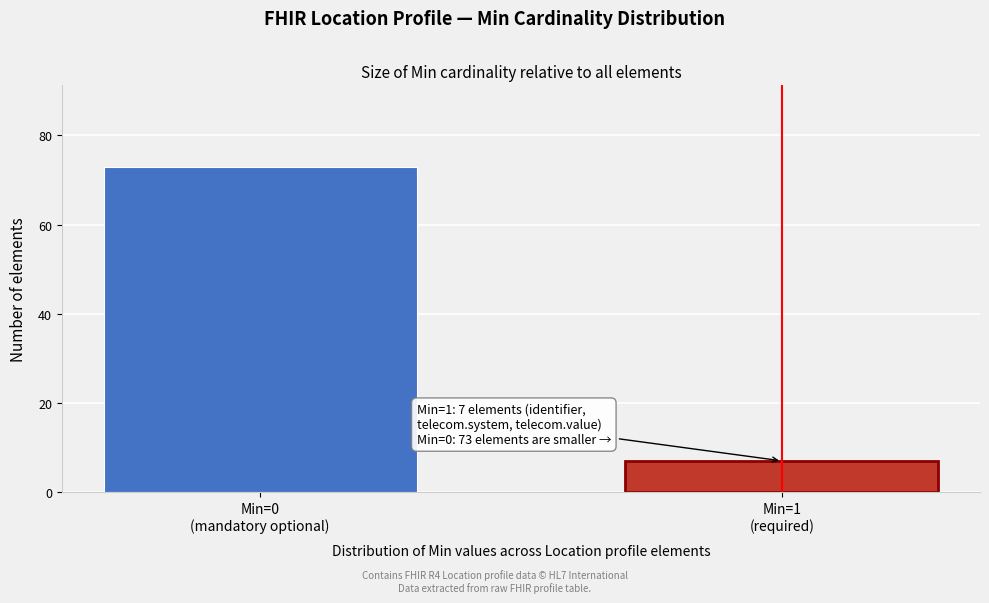

Reading right to left, transcribe all the data shown in this chart.

7	73